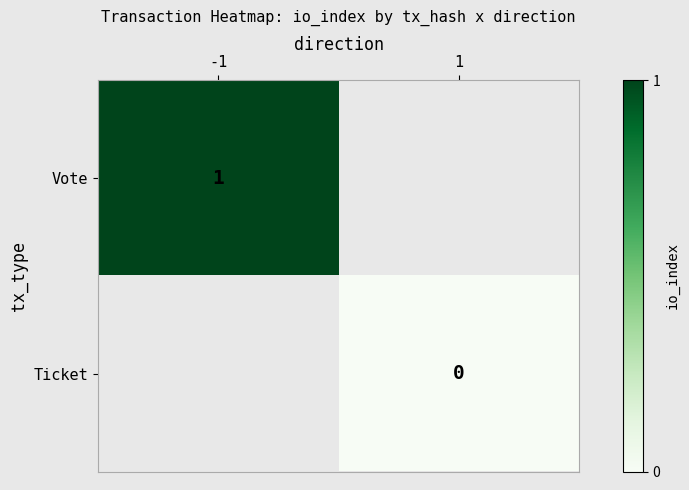

Count the number of categories in the chart.

2